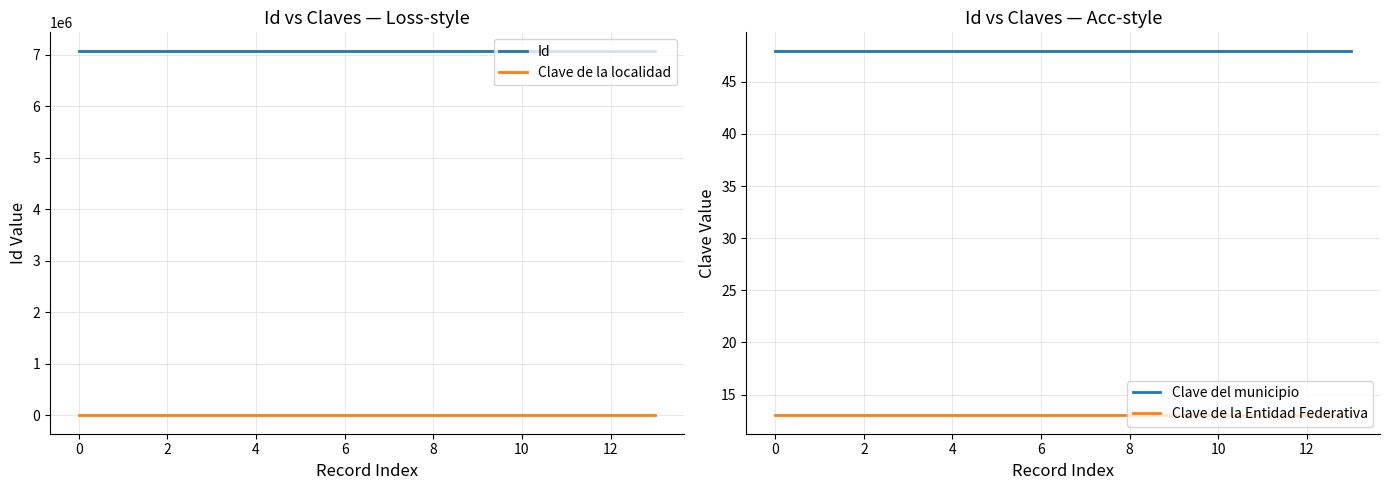

Read the Clave de la localidad value at 8.

1